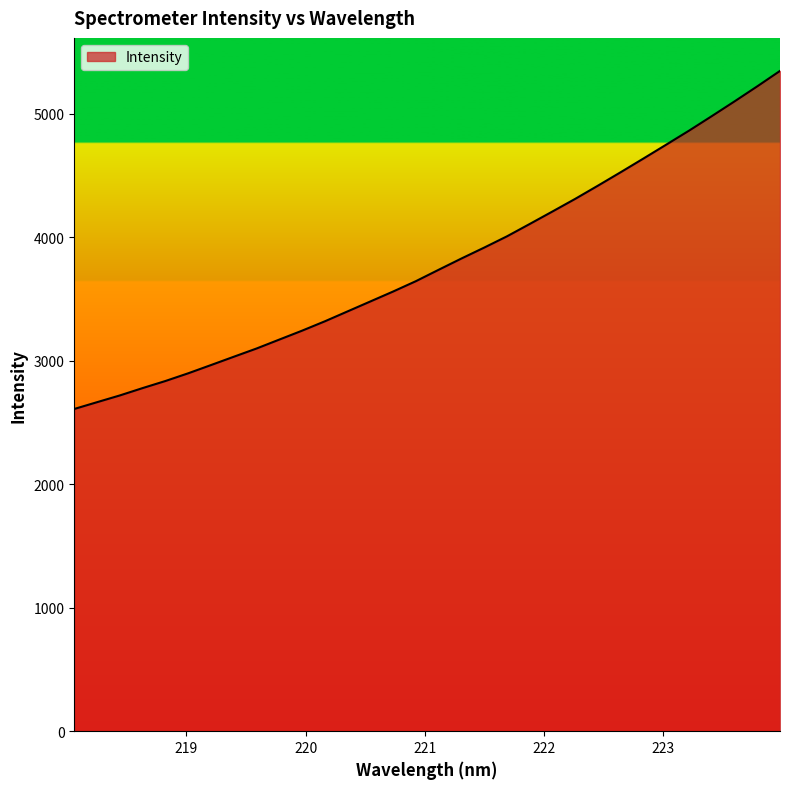

What is the minimum value shown in the chart?

2608.5